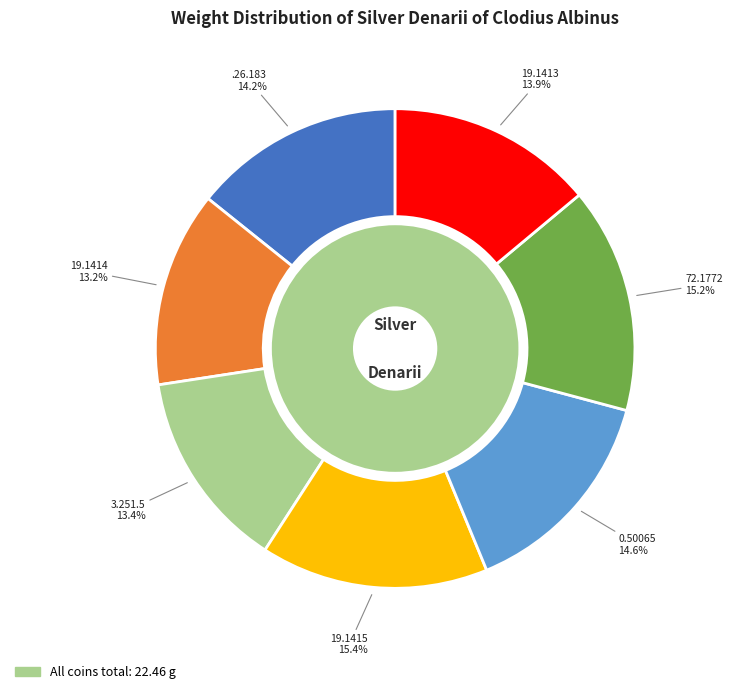

To the nearest percent, what percentage of the pie is 1948.19.1414?

13%